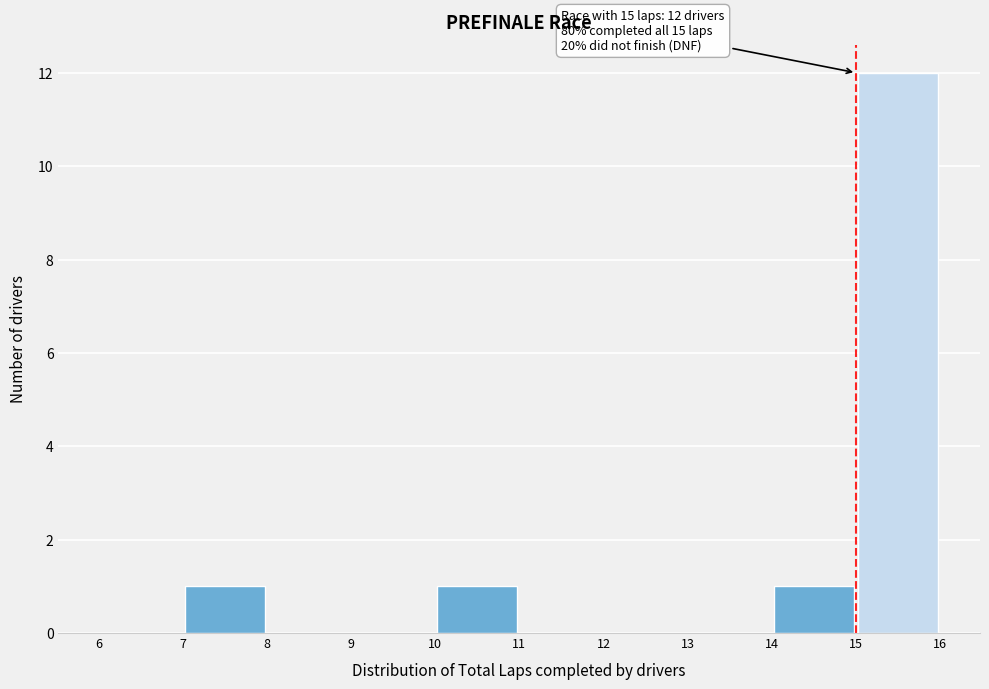

Which range on the x-axis has the tallest bar?

15 to 16